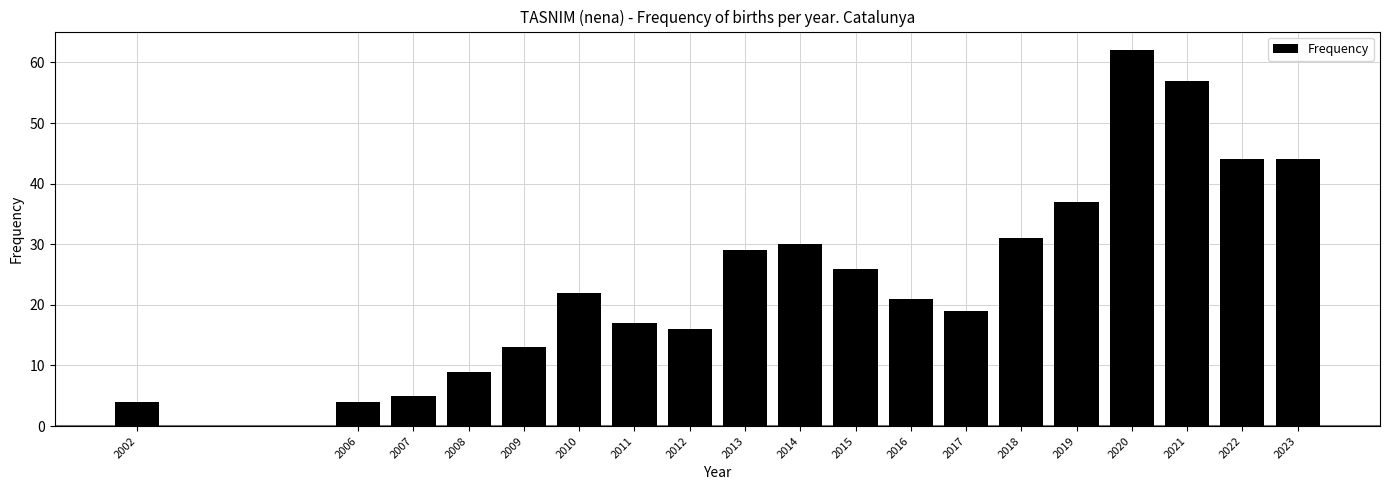

Reading left to right, extract all data points from this chart.

2002=4	2006=4	2007=5	2008=9	2009=13	2010=22	2011=17	2012=16	2013=29	2014=30	2015=26	2016=21	2017=19	2018=31	2019=37	2020=62	2021=57	2022=44	2023=44